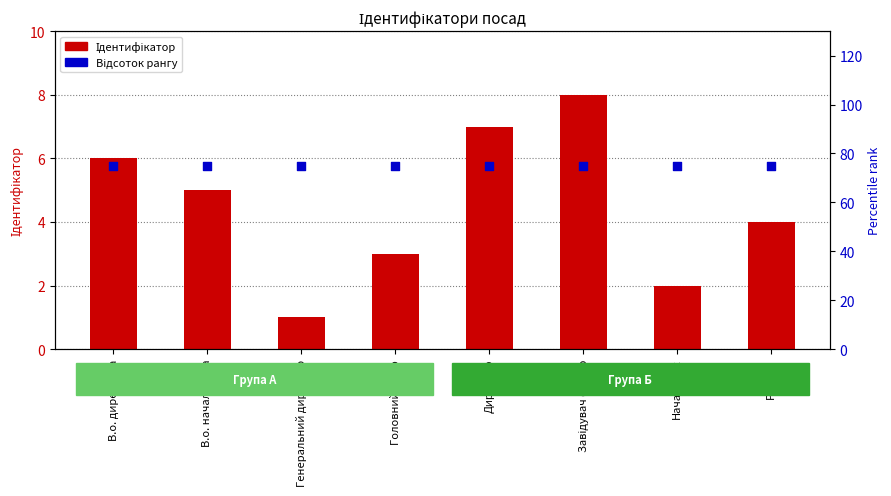

Which series reaches the maximum Y coordinate?

Відсоток рангу